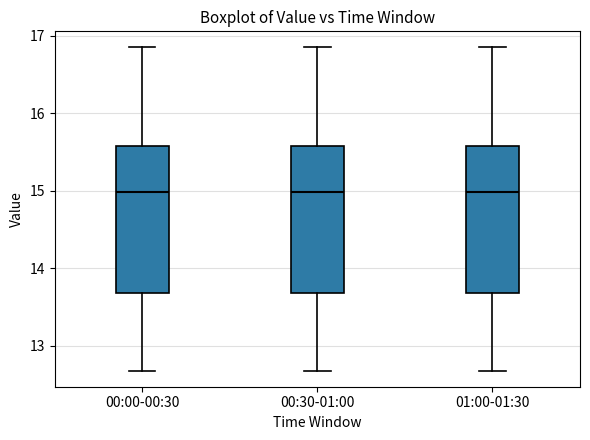

Reading left to right, transcribe this box plot: for each box, give where its median line is, the range the box spans, and where its two whiskers end, as read against the y-axis. The values are not printed on the chart, so give them approximately, as read against the axis.

00:00-00:30: median 15.0, box 13.7 to 15.6, whiskers 12.7 to 16.9
00:30-01:00: median 15.0, box 13.7 to 15.6, whiskers 12.7 to 16.9
01:00-01:30: median 15.0, box 13.7 to 15.6, whiskers 12.7 to 16.9